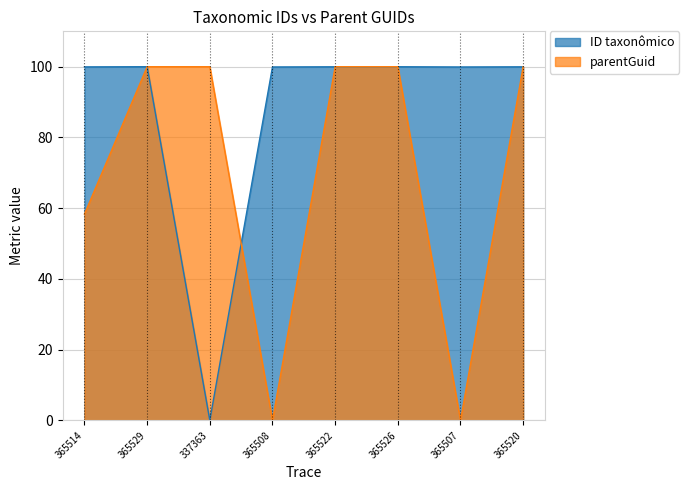

At 365529, list the series in order from smallest to largest.

ID taxonômico, parentGuid